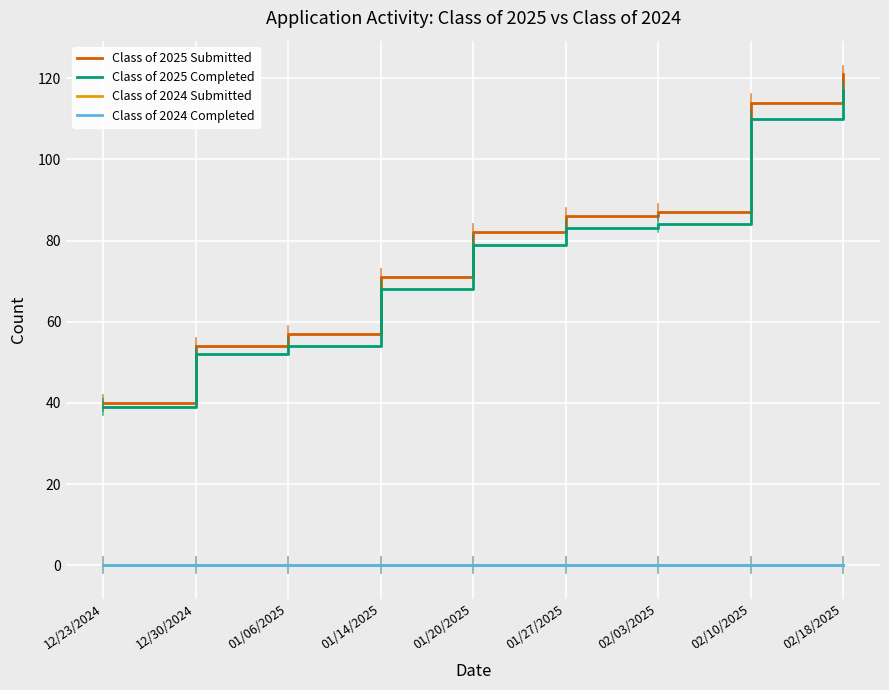

Which has a higher value, 02/03/2025 or 02/10/2025?

02/10/2025